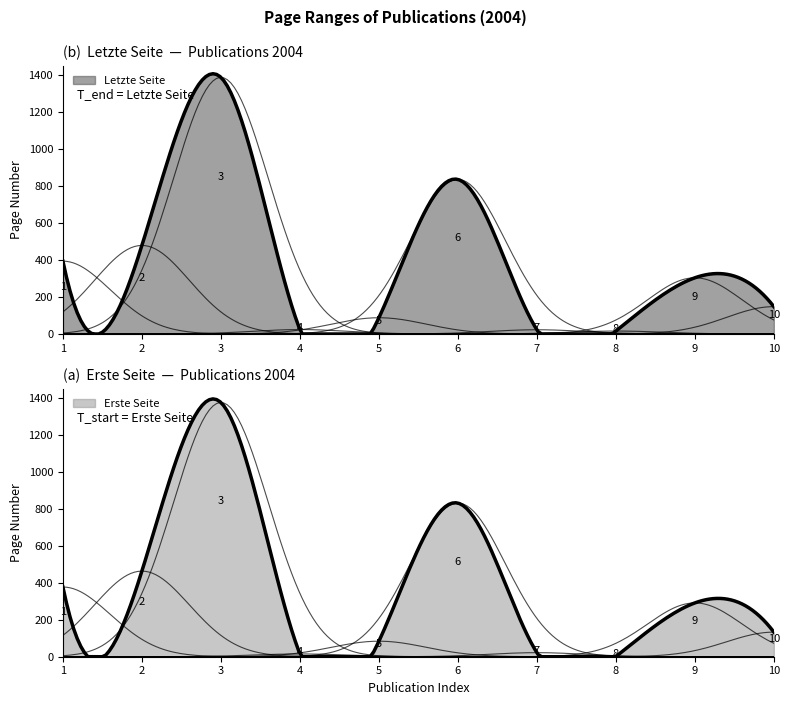

What are all the series names shown in the legend?

Erste Seite, Letzte Seite